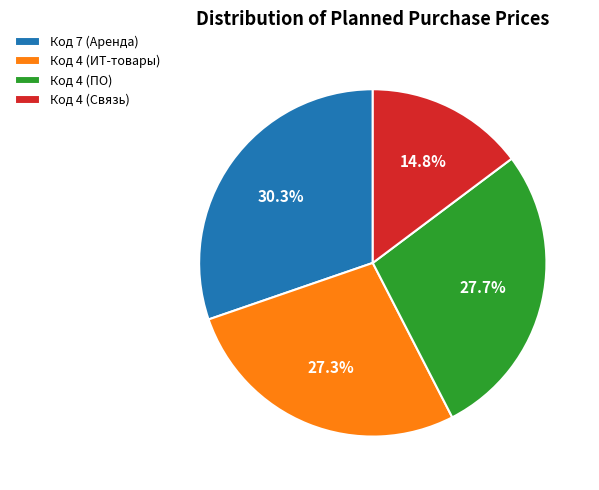

Do Код 4 (ПО) and Код 4 (Связь) together represent more than half of the pie?

No